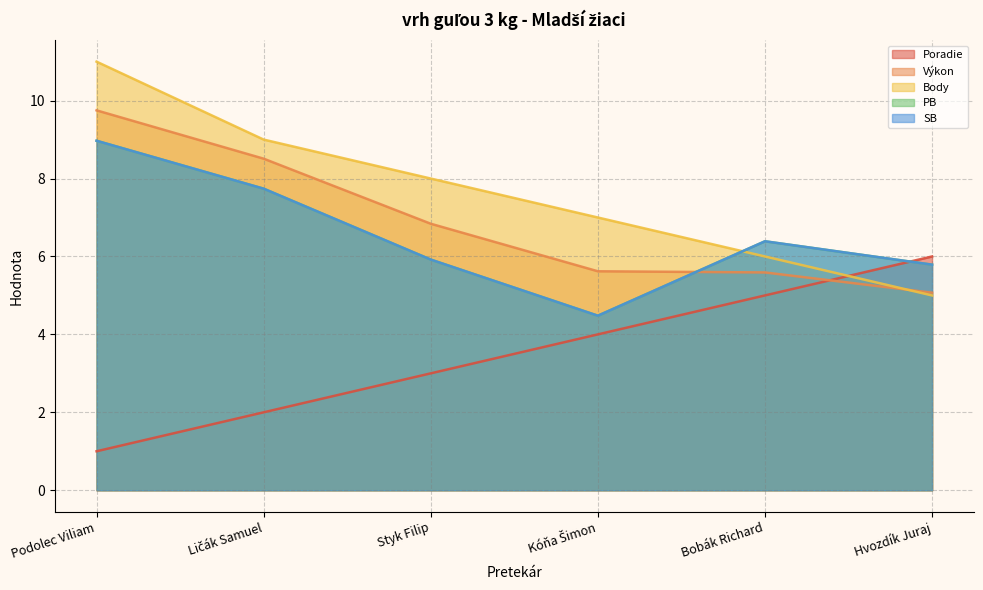

Rank the categories by Výkon value from lowest to highest.

Hvozdík Juraj, Bobák Richard, Kóňa Šimon, Styk Filip, Ličák Samuel, Podolec Viliam